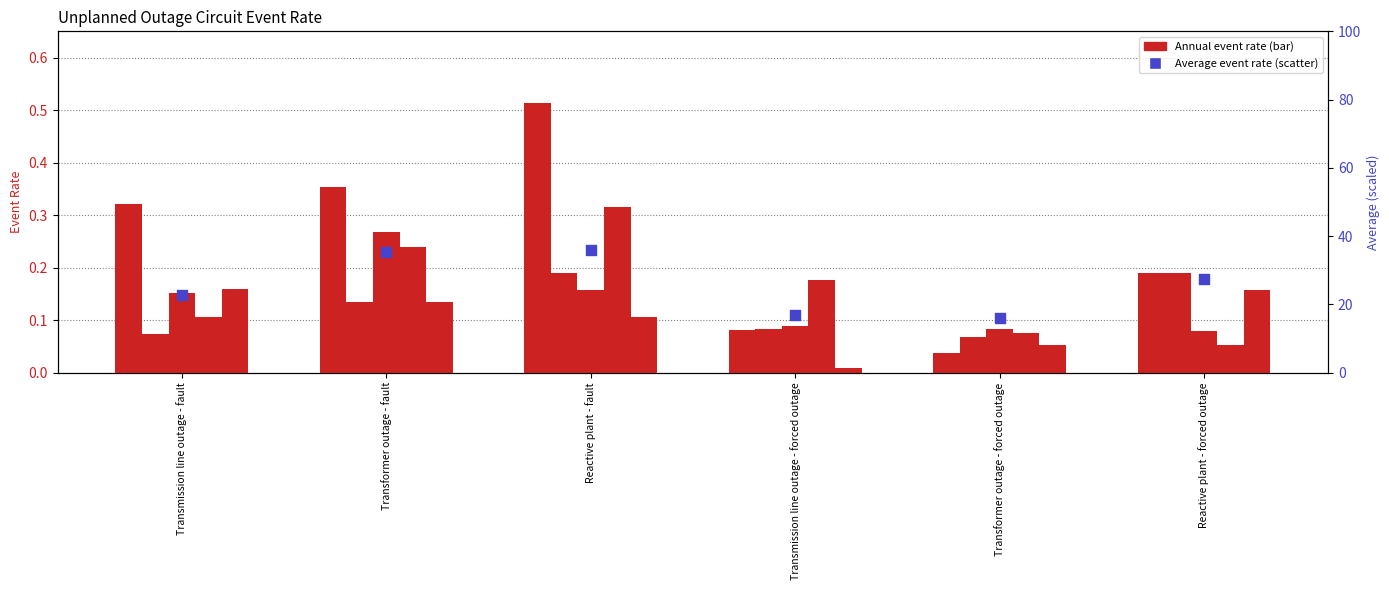

What is the change in value from Transmission line outage - fault to Transformer outage - fault?

+12.4